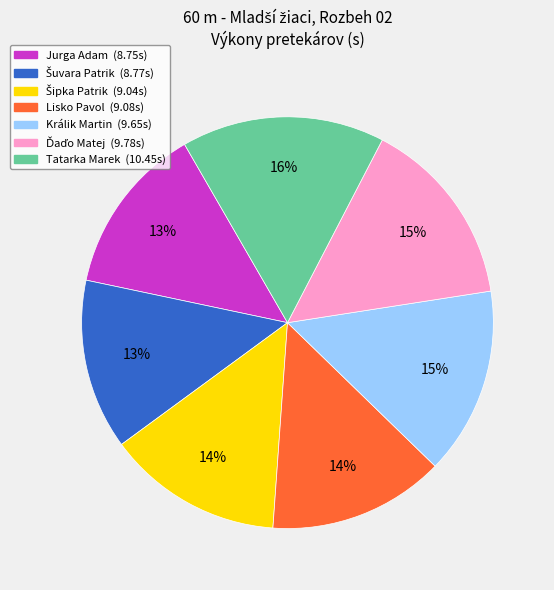

To the nearest percent, what is the difference between the largest and smallest slice percentages?

3%